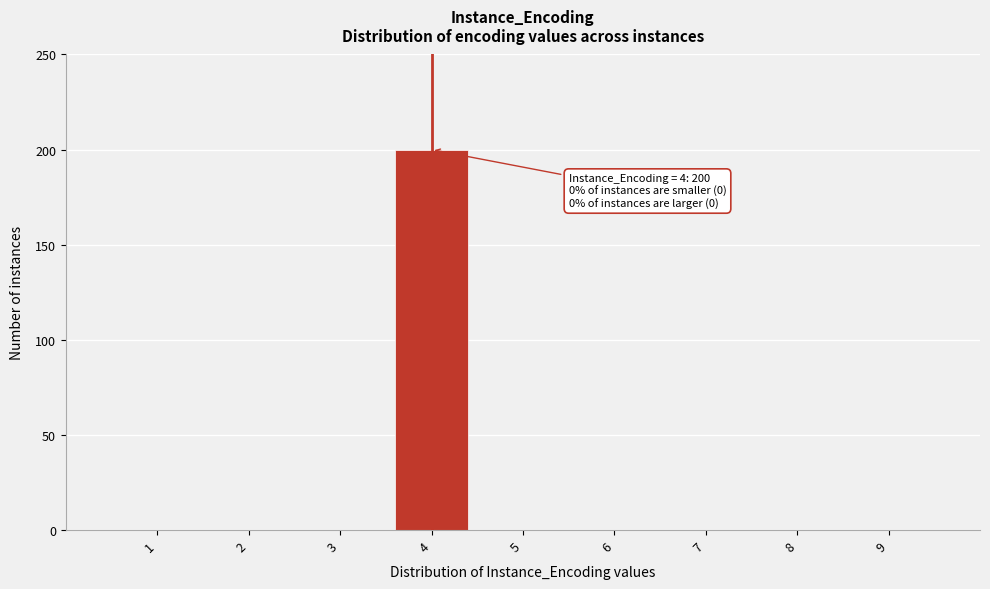

Reading left to right, transcribe all the data shown in this chart.

1=0	2=0	3=0	4=200	5=0	6=0	7=0	8=0	9=0